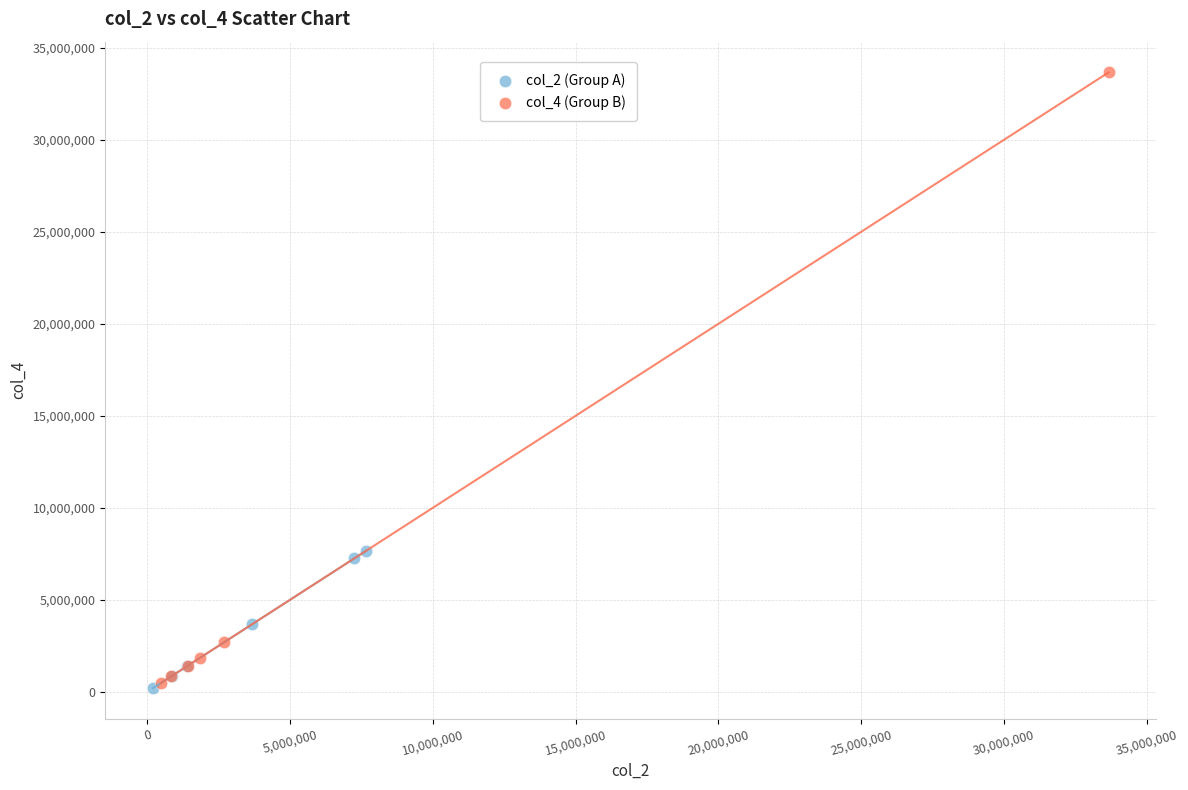

Which series has the widest spread of Y values?

col_4 (Group B)